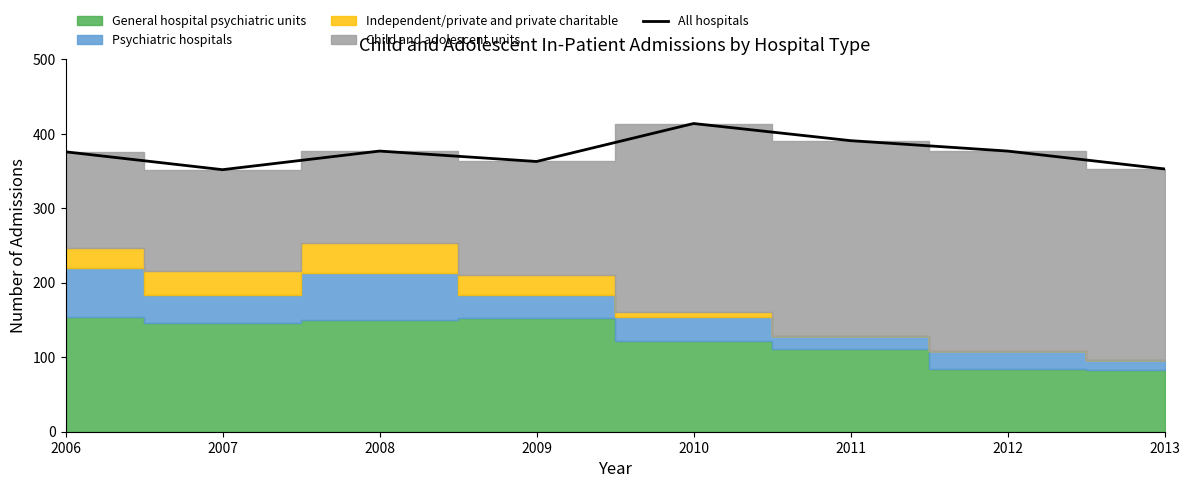

How many interior local peaks (higher than both neighbors) does the data have?

2